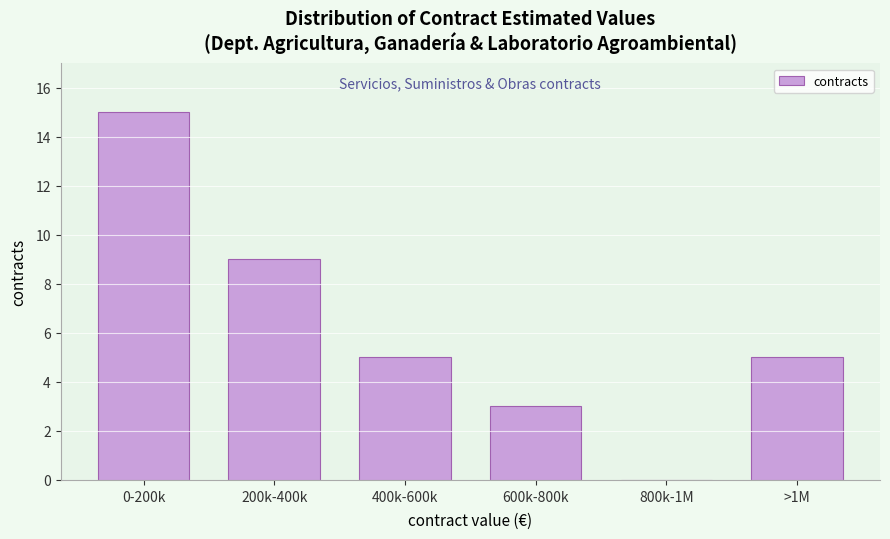

Reading left to right, what are all the values shown in this chart?

0-200k=15	200k-400k=9	400k-600k=5	600k-800k=3	800k-1M=0	>1M=5